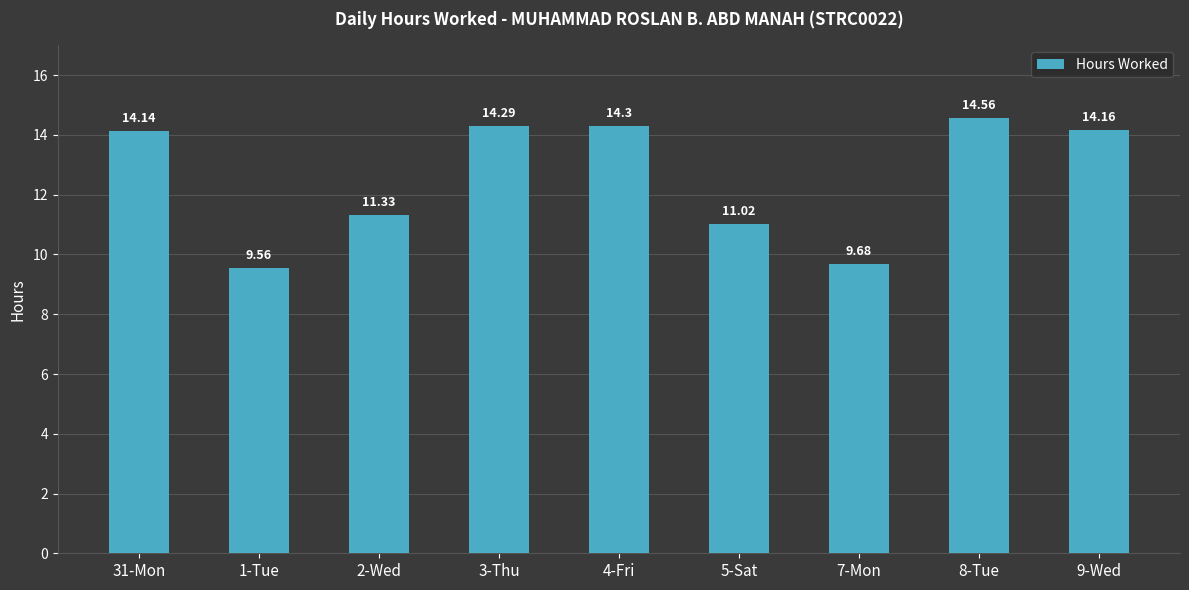

What is the label of the 9th bar from the left?

9-Wed